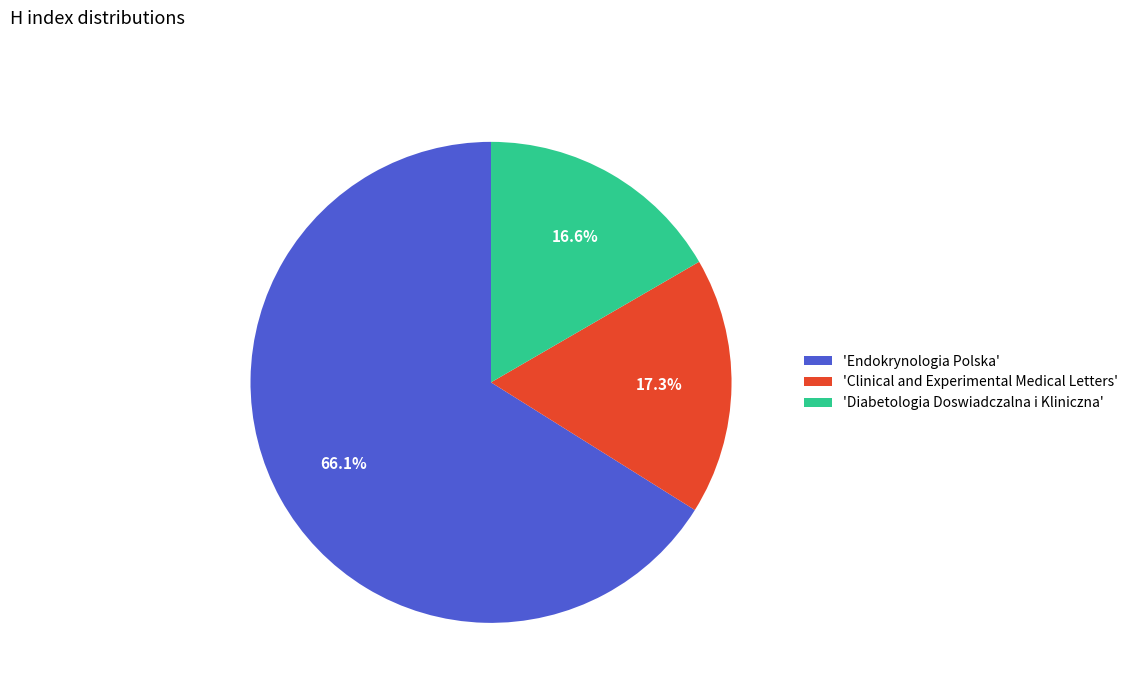

Which category accounts for the majority?

'Endokrynologia Polska'